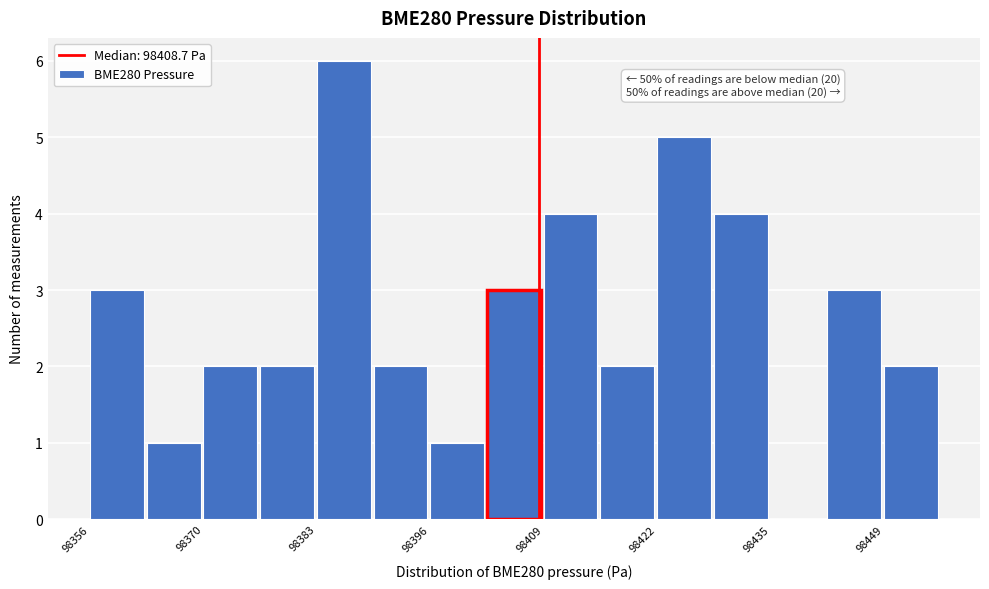

Around what value on the x-axis is the tallest bar? Give the approximate position of its centre, as read against the axis.

98386